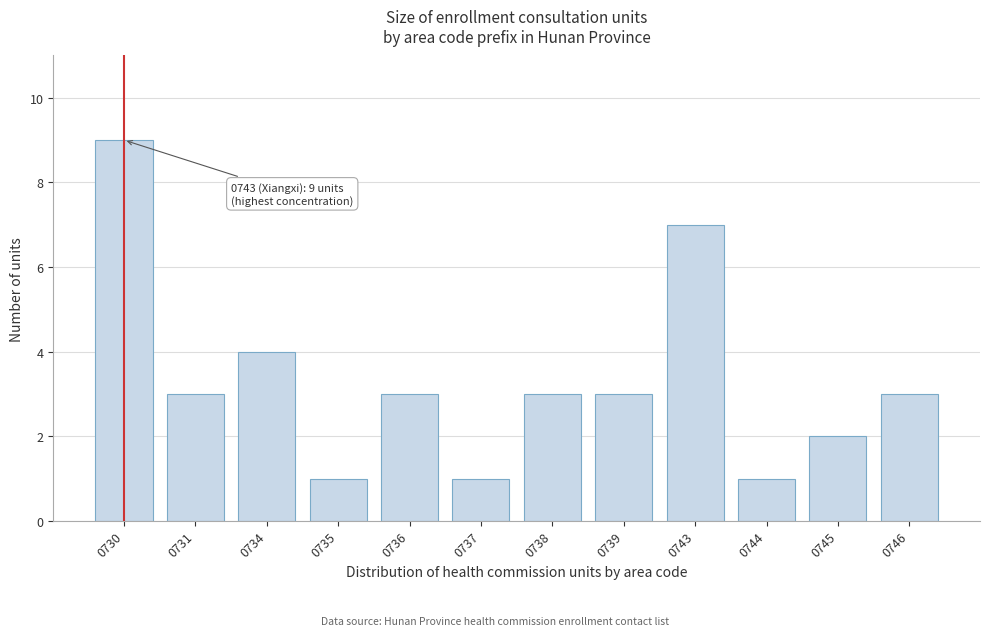

Reading right to left, list all the values displayed in this chart.

0746=3	0745=2	0744=1	0743=7	0739=3	0738=3	0737=1	0736=3	0735=1	0734=4	0731=3	0730=9